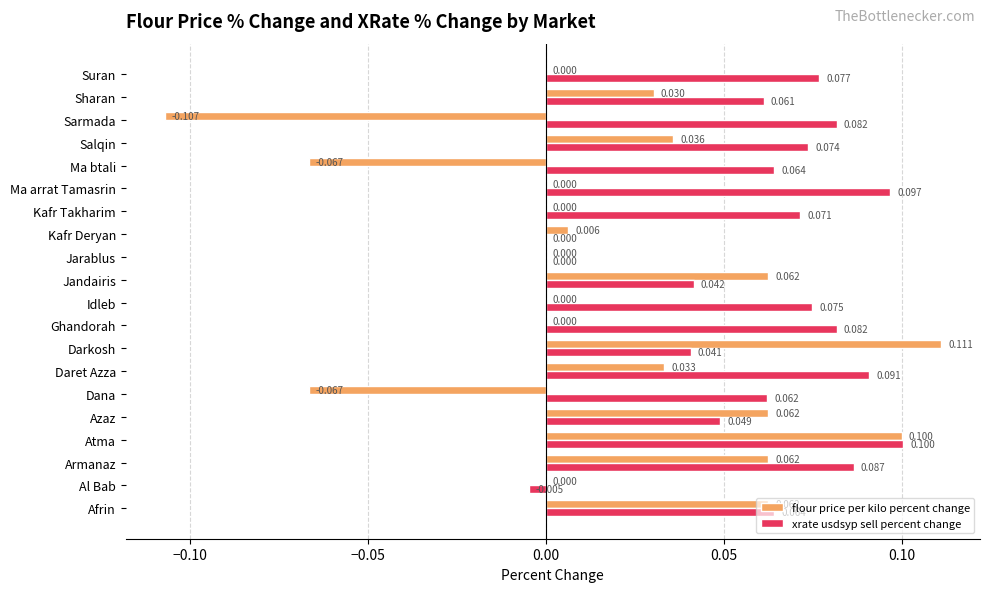

At which category is the sum across all series the highest?

Atma